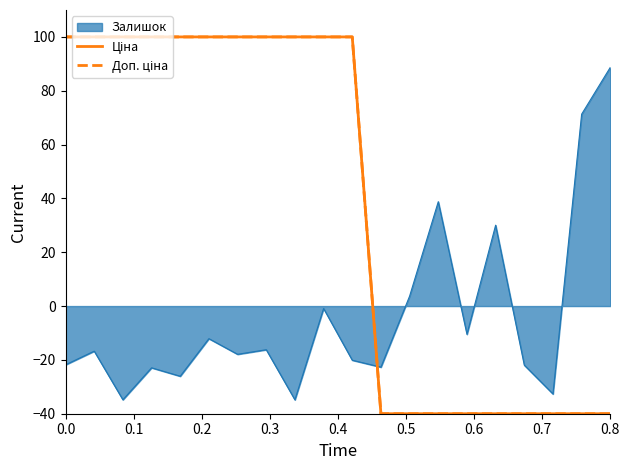

The Доп. ціна series shows 100 at 0.1. True or false?

True